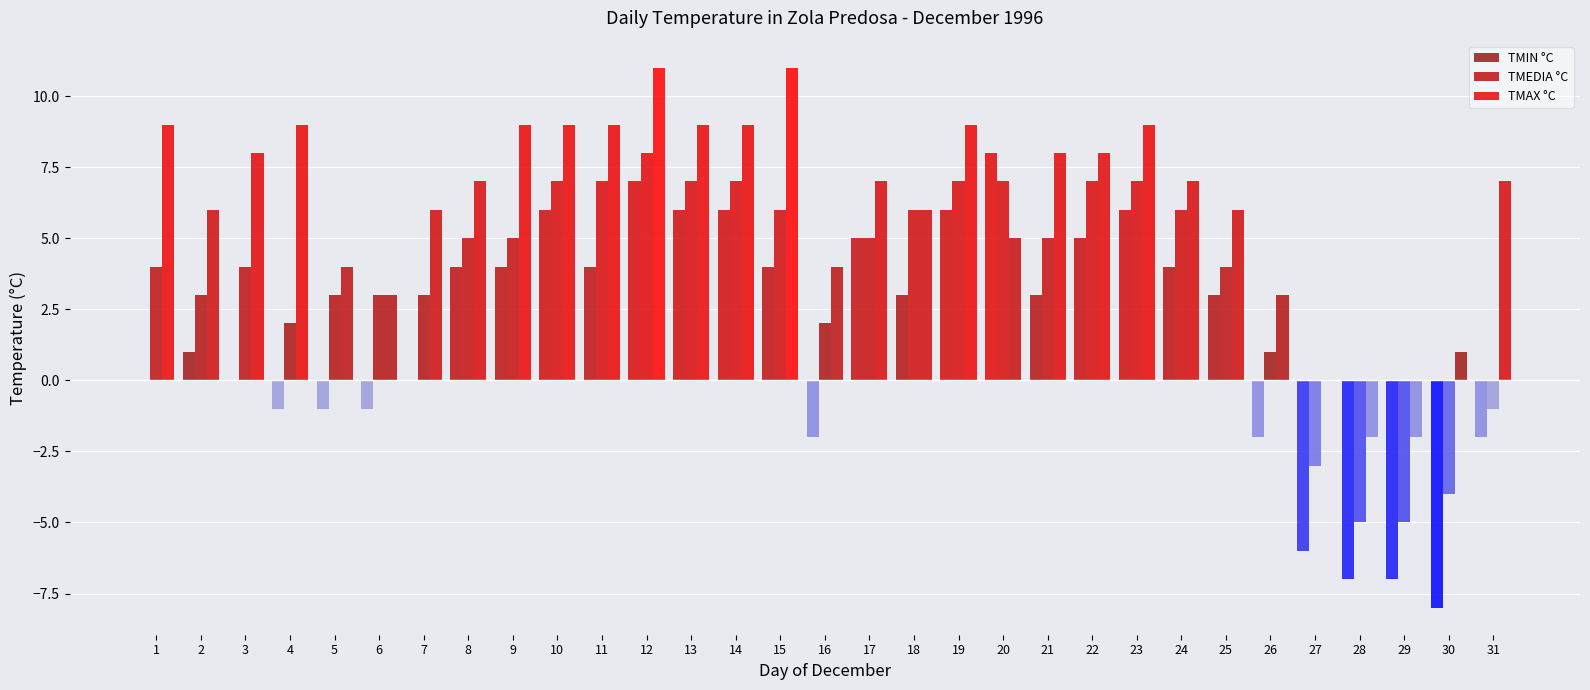

What is the lowest value of the TMEDIA °C series?

-5